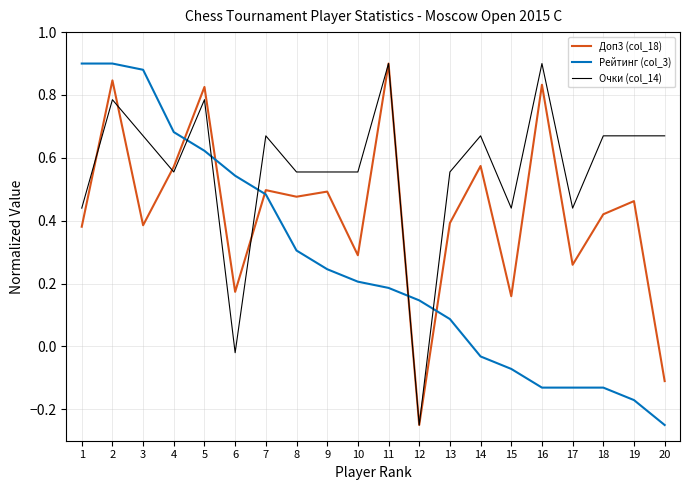

Between 10 and 12, which series saw the biggest shift?

Очки (col_14)